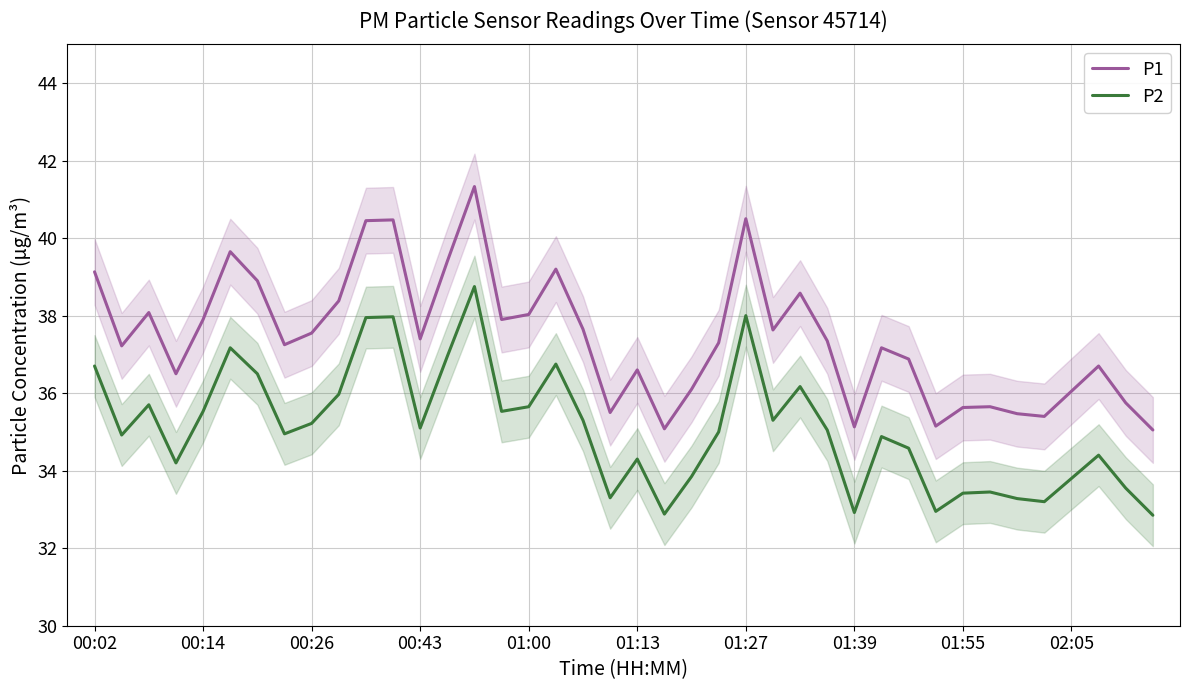

True or false: P1 and P2 cross at least once.

False